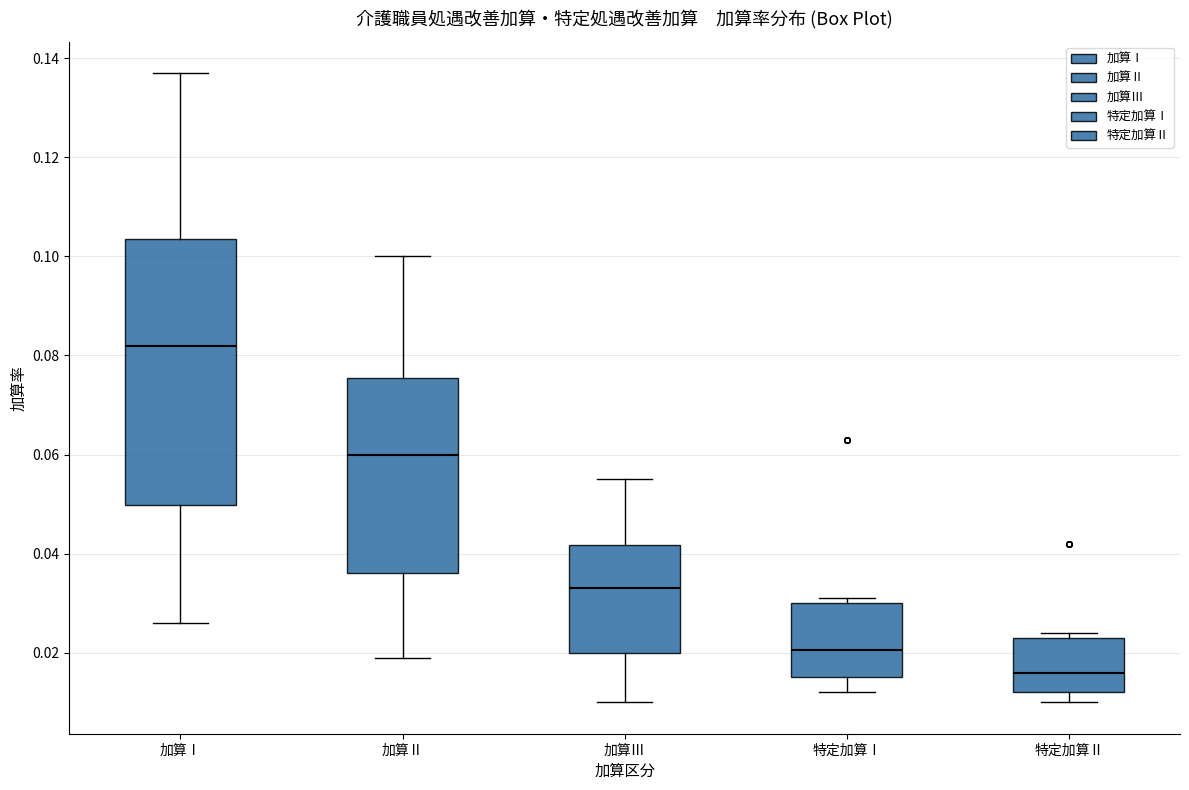

Reading left to right, read every box against the y-axis: the position of its median line, the range the box covers, and the ends of its whiskers. The values are not printed on the chart, so give them approximately, as read against the axis.

加算Ⅰ: median 0.082, box 0.050 to 0.104, whiskers 0.026 to 0.138
加算Ⅱ: median 0.060, box 0.036 to 0.076, whiskers 0.020 to 0.100
加算Ⅲ: median 0.034, box 0.020 to 0.042, whiskers 0.010 to 0.056
特定加算Ⅰ: median 0.020, box 0.016 to 0.030, whiskers 0.012 to 0.032
特定加算Ⅱ: median 0.016, box 0.012 to 0.024, whiskers 0.010 to 0.024 (just above the box's upper edge)